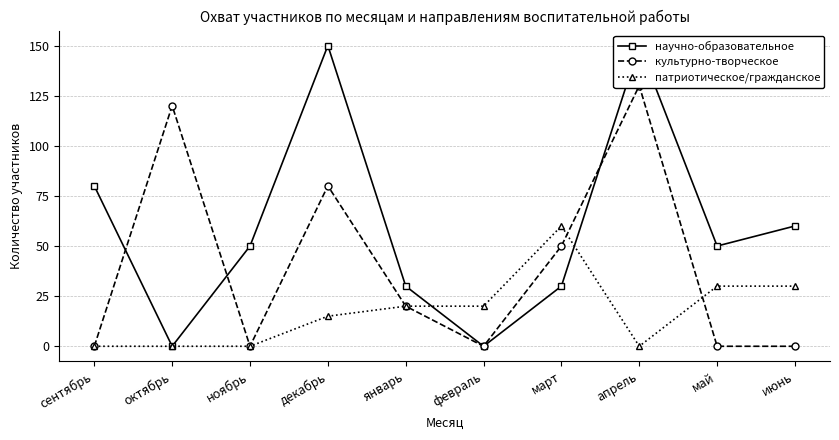

Reading right to left, transcribe all the data shown in this chart.

научно-образовательное: 60	50	150	30	0	30	150	50	0	80
культурно-творческое: 0	0	130	50	0	20	80	0	120	0
патриотическое/гражданское: 30	30	0	60	20	20	15	0	0	0